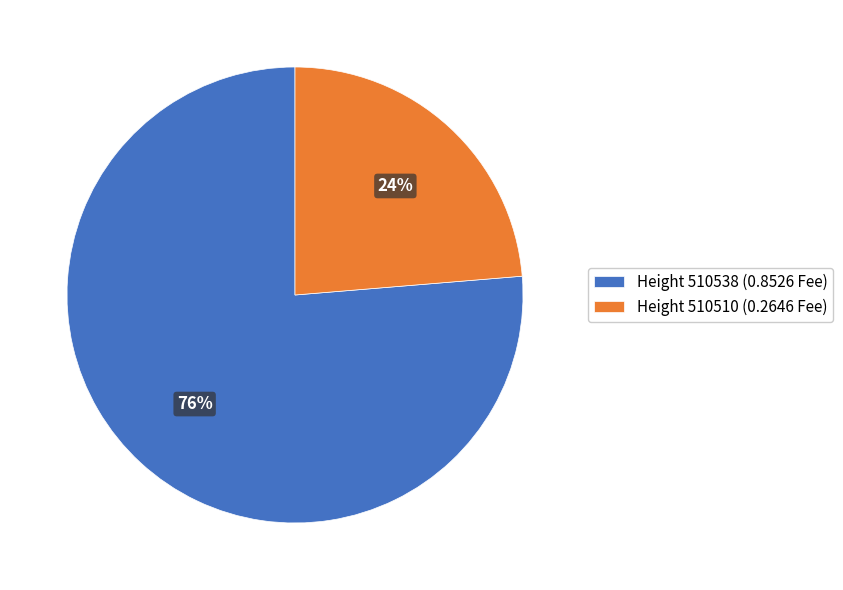

Do Height 510538 (0.8526 Fee) and Height 510510 (0.2646 Fee) together represent more than half of the pie?

Yes